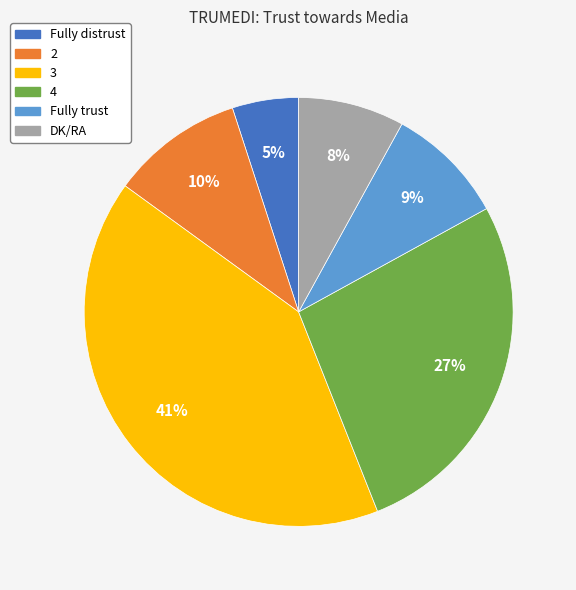

To the nearest percent, what portion does Fully trust represent?

9%